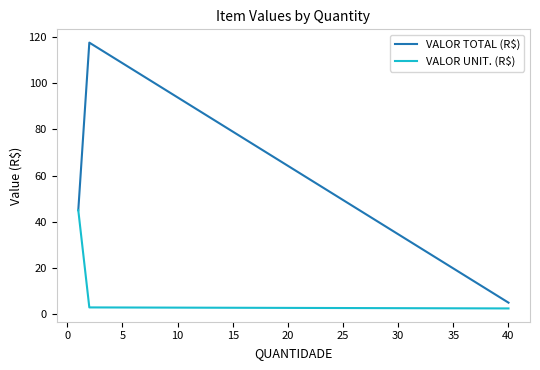

Does the chart display data point markers on the line(s)?

No